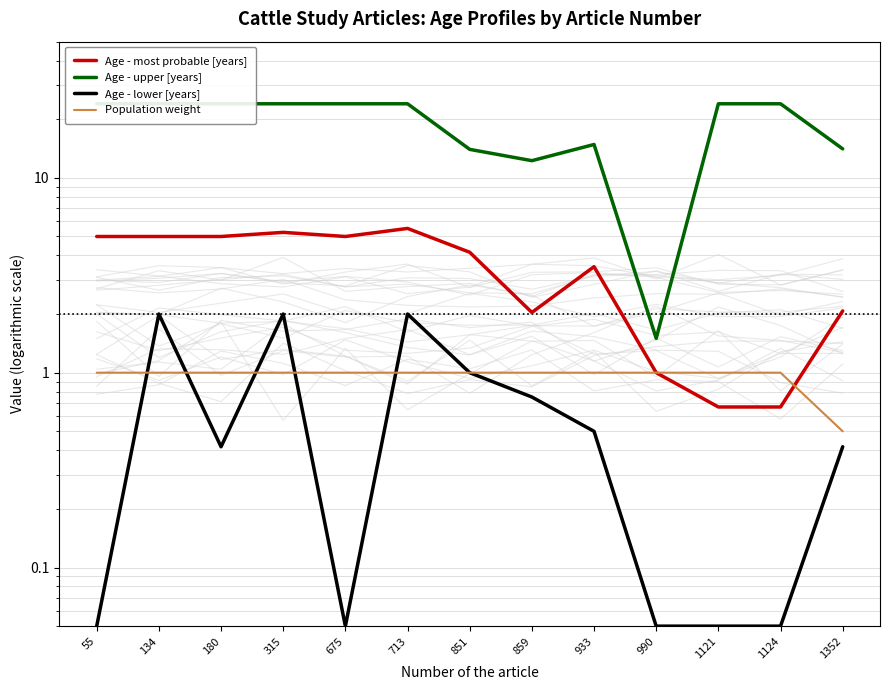

The value of Age - upper [years] at 1121 is 8.5. True or false?

False